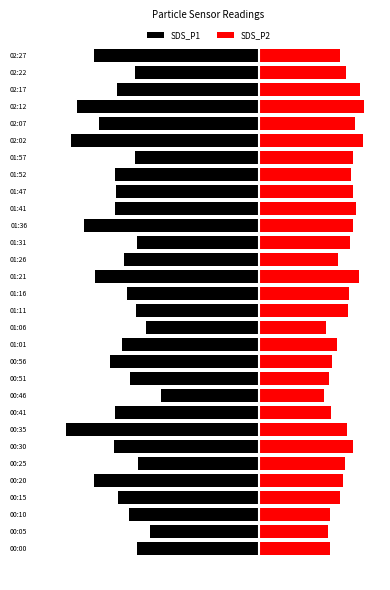

What is the difference between the SDS_P1 values at 01:31 and 00:30?

0.9